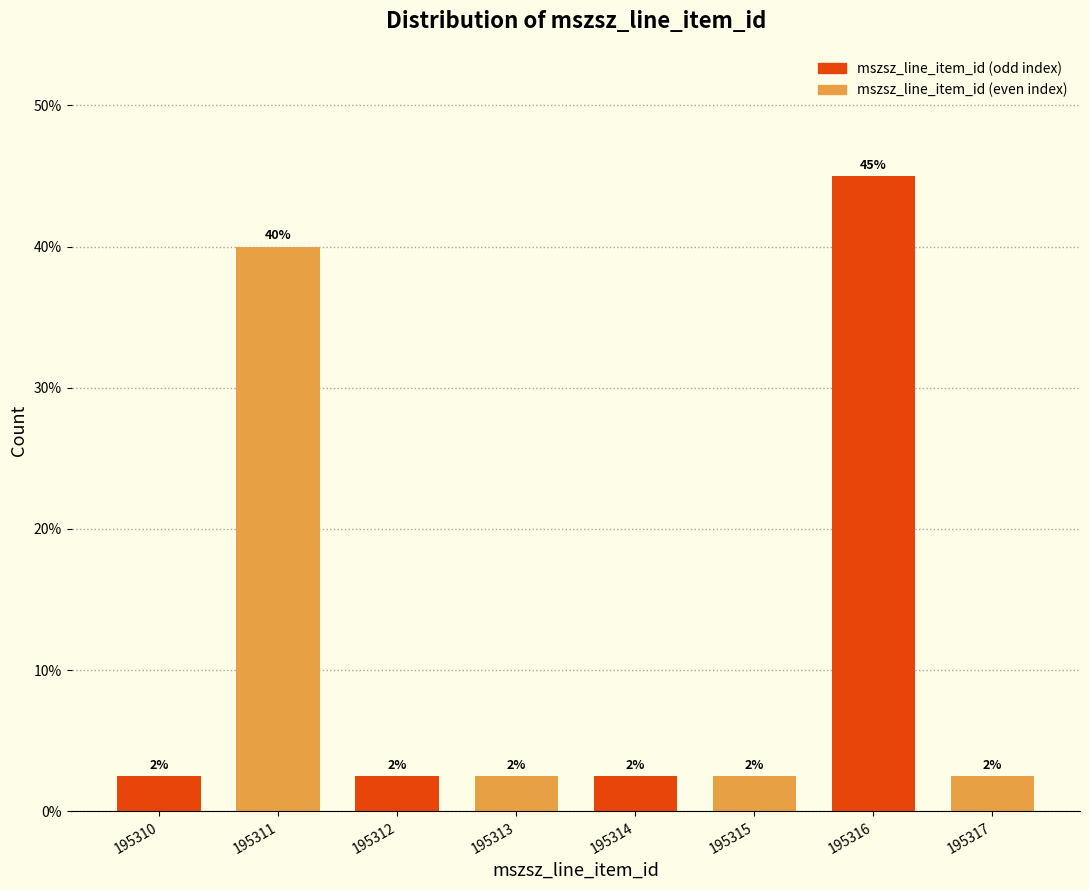

Does the chart contain any negative values?

No